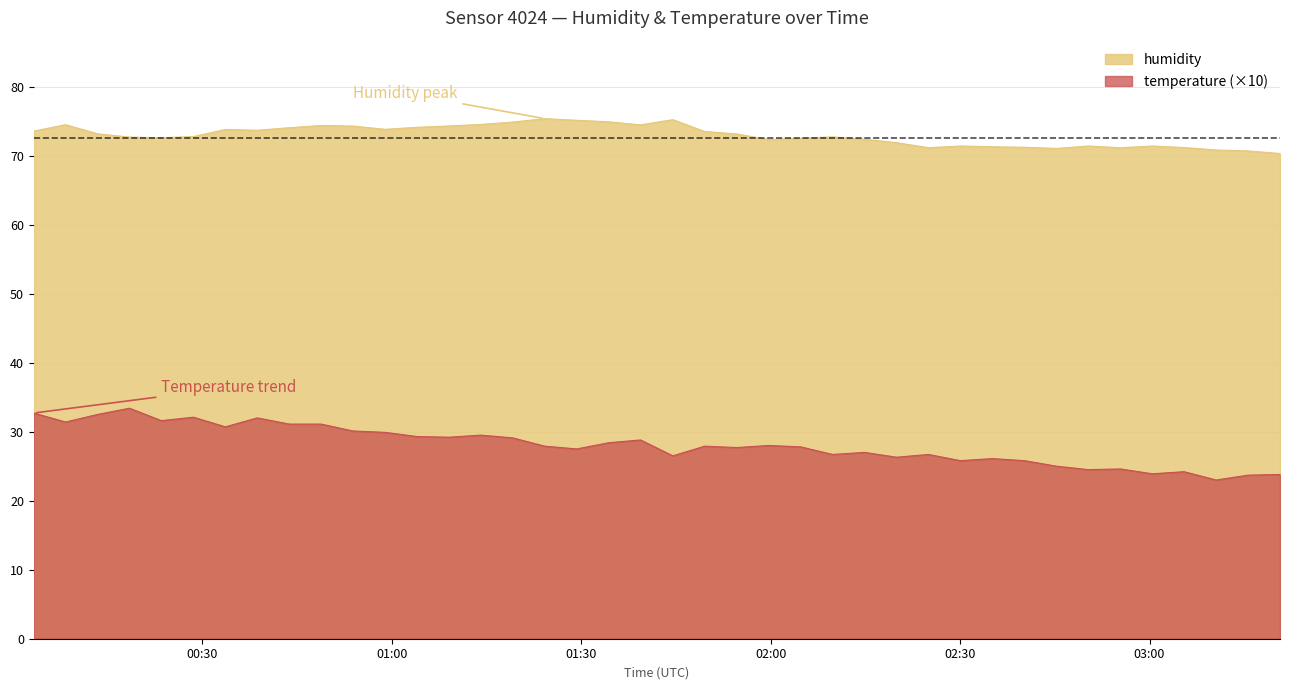

What is the label of the 2nd point from the right?

2024-01-27T03:15:36